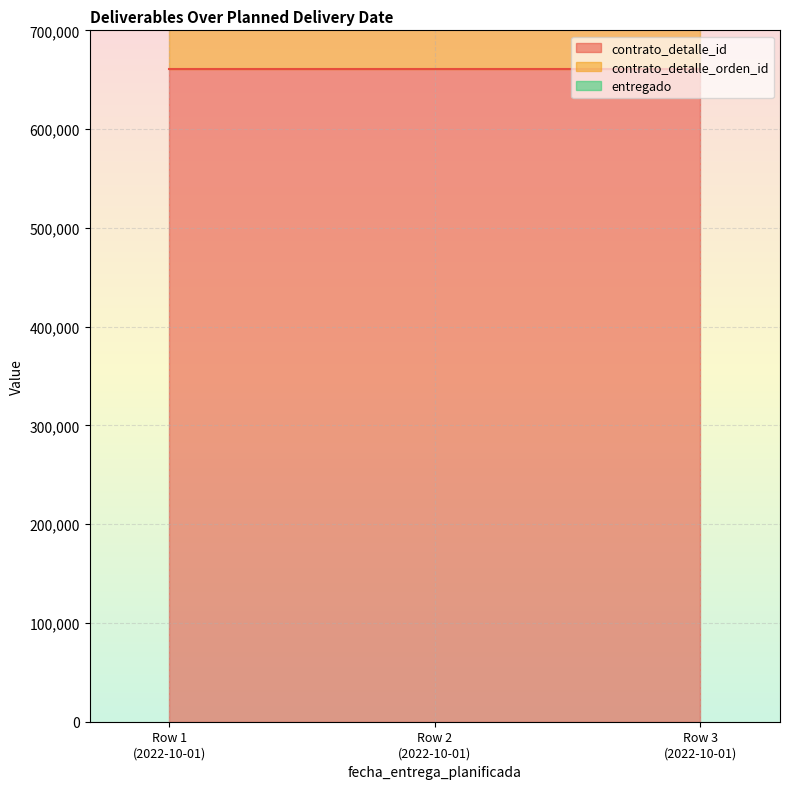

What are all the series names shown in the legend?

contrato_detalle_id, contrato_detalle_orden_id, entregado